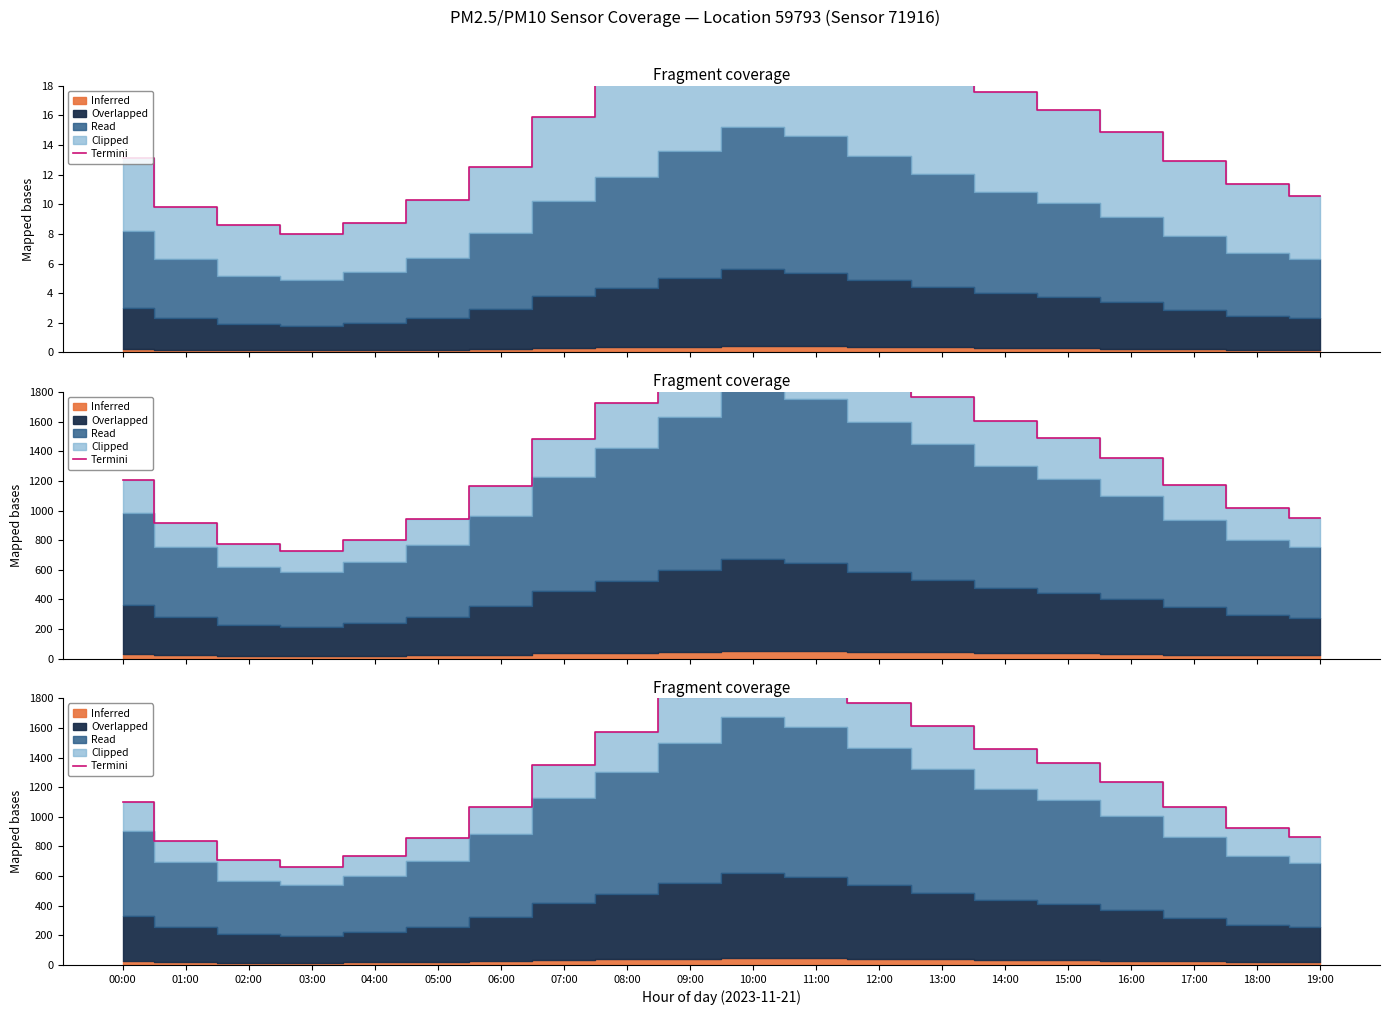

Where is the first local minimum?

03:00